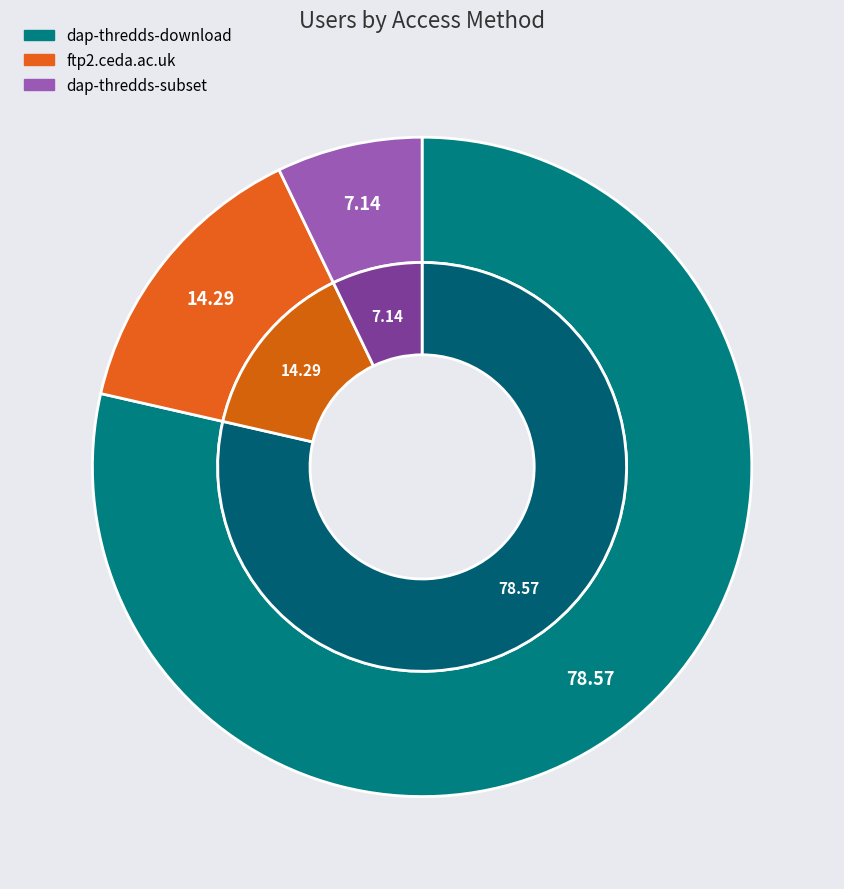

Does any single category account for the majority?

Yes